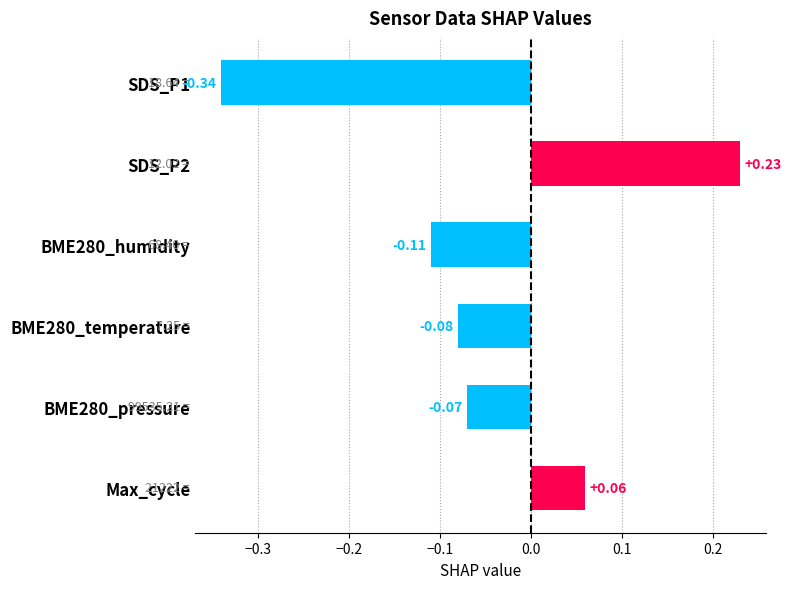

What is the difference between the maximum and minimum values?

0.6